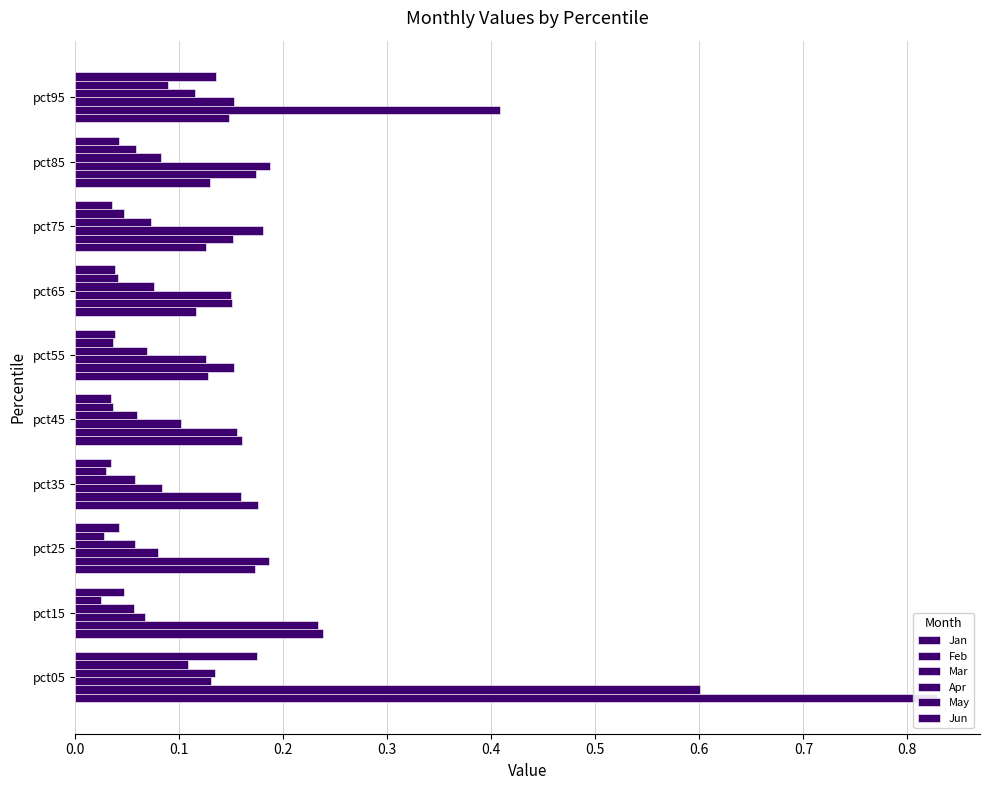

What is the sum of all Apr values?

0.8